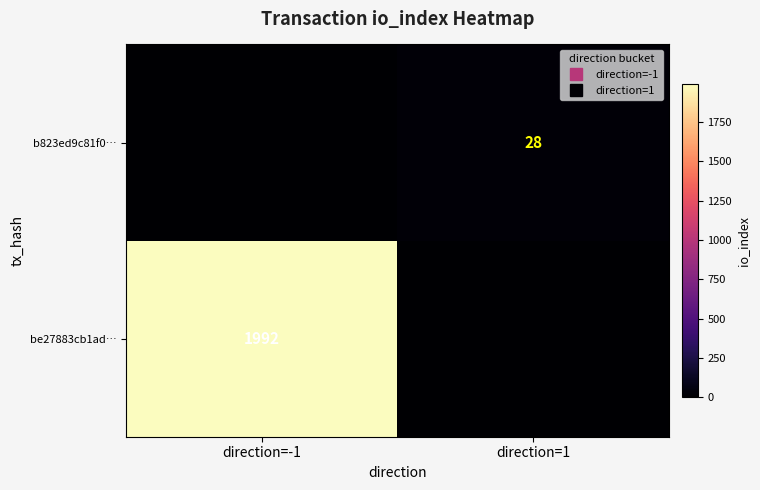

How many be27883cb1ad… values are between 0 and 1992?

2